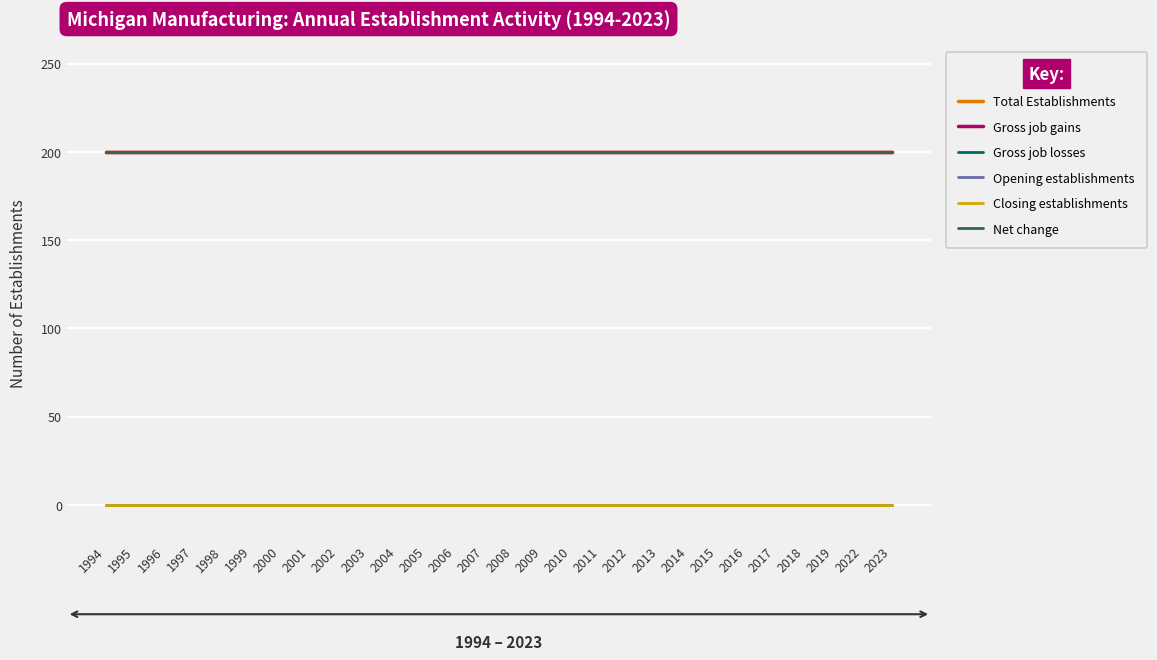

Which category has the lowest value across all series?

1994